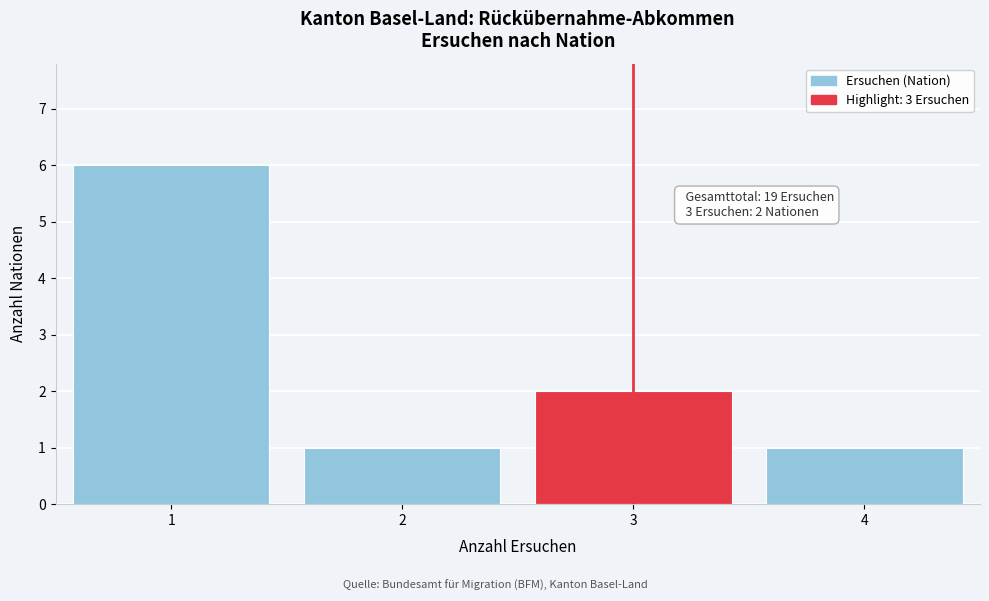

Which range on the x-axis has the tallest bar?

0.5 to 1.5